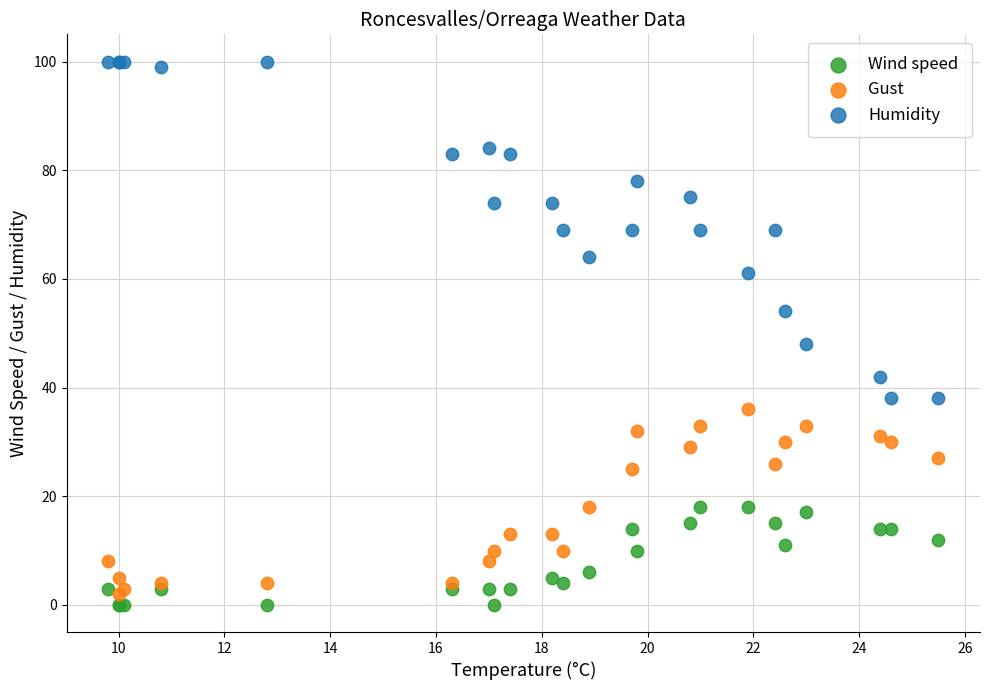

Across all series, what Y value is closest to 50?

48